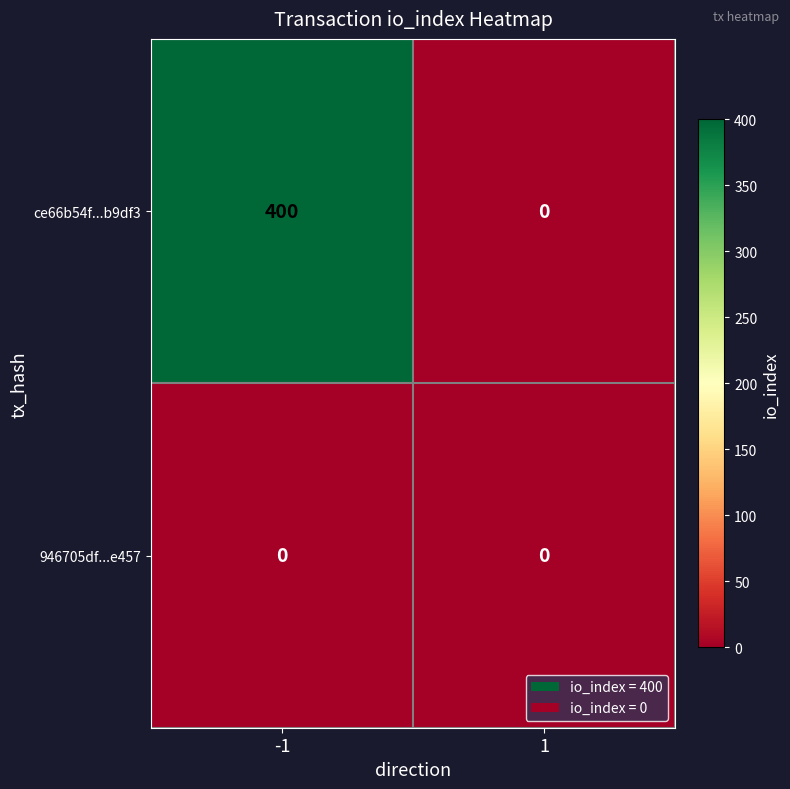

Reading right to left, what are all the values shown in this chart?

ce66b54f...b9df3: 0	400
946705df...e457: 0	0